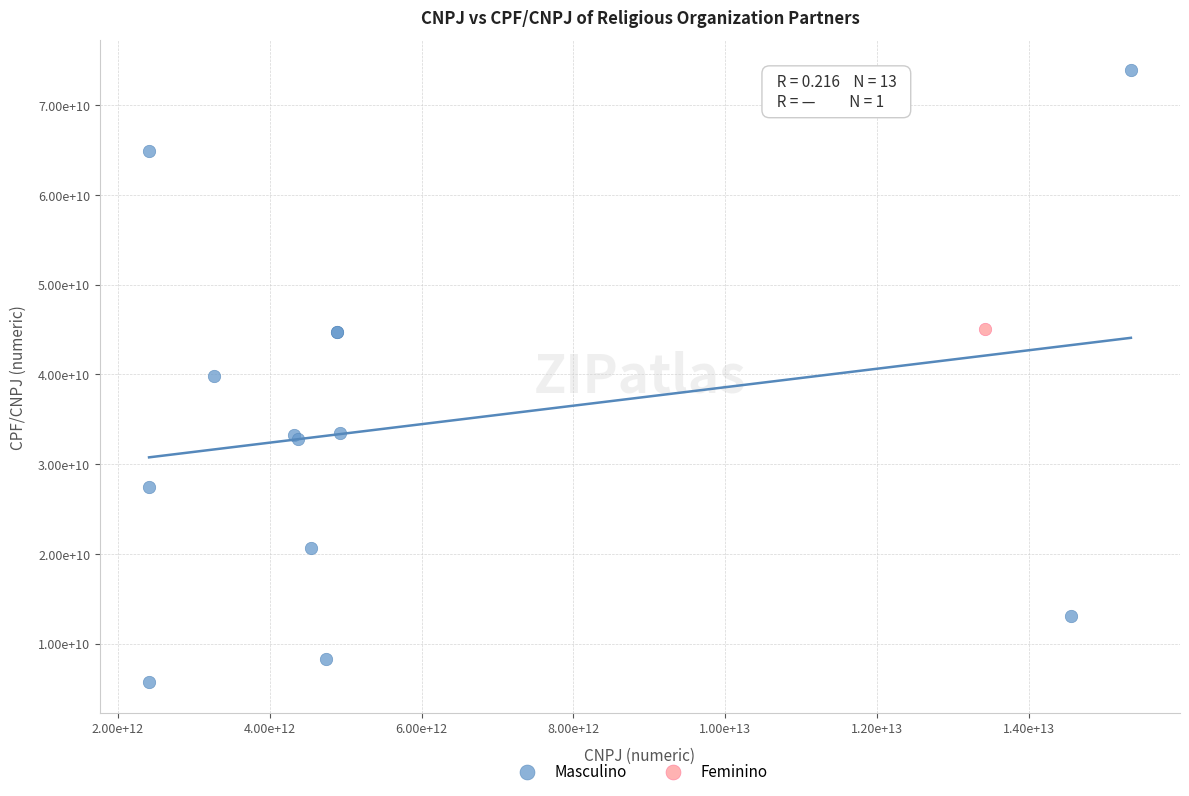

What are all the series names shown in the legend?

Masculino, Feminino